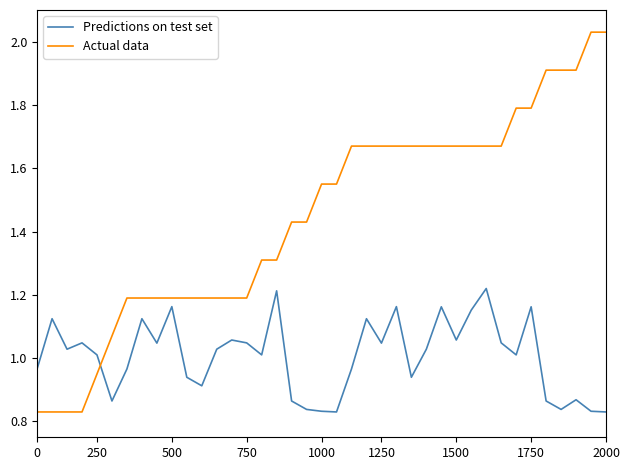

Rank the series by their maximum value, from lowest to highest.

Predictions on test set, Actual data